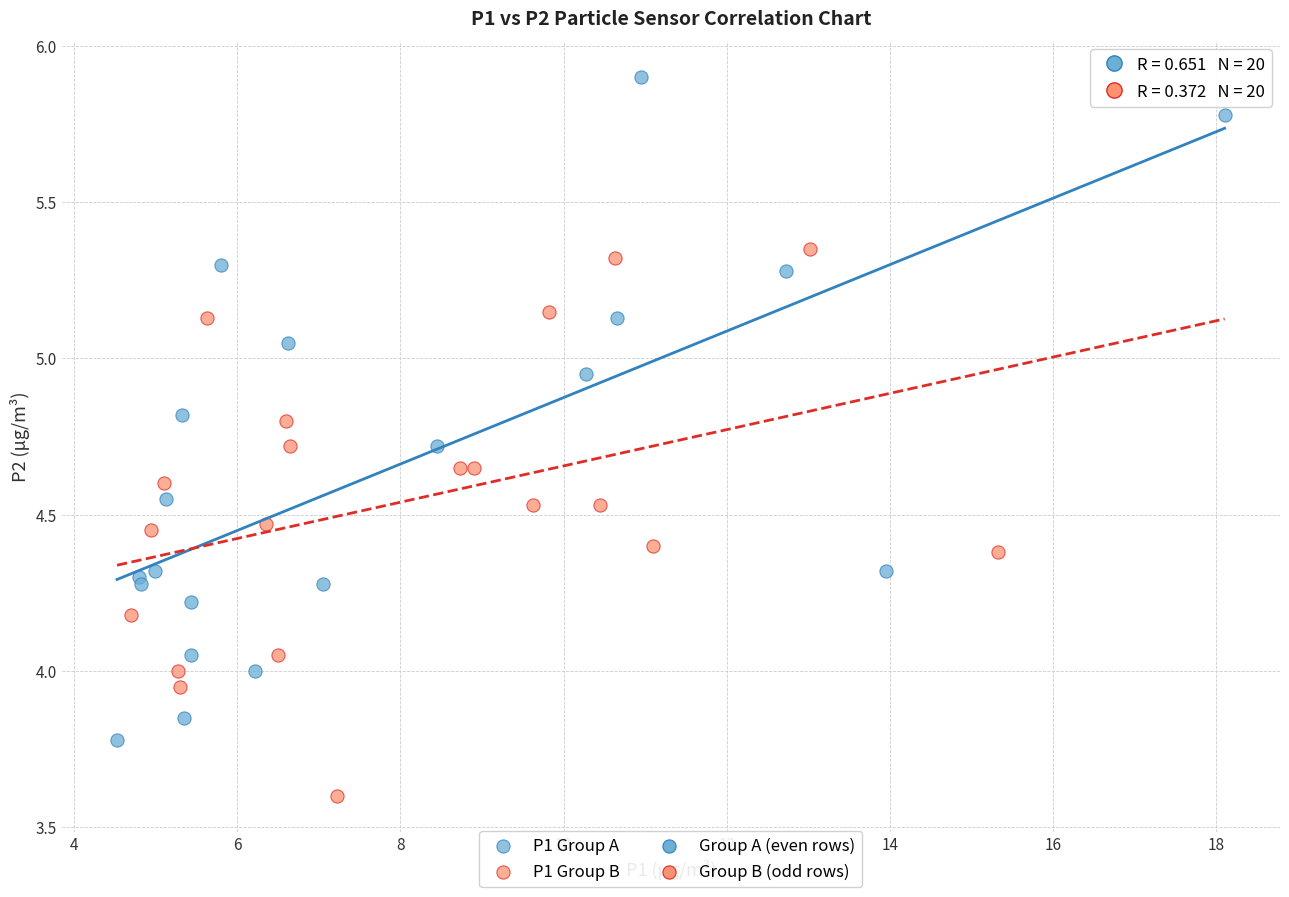

Which series reaches the maximum Y coordinate?

P1 Group A